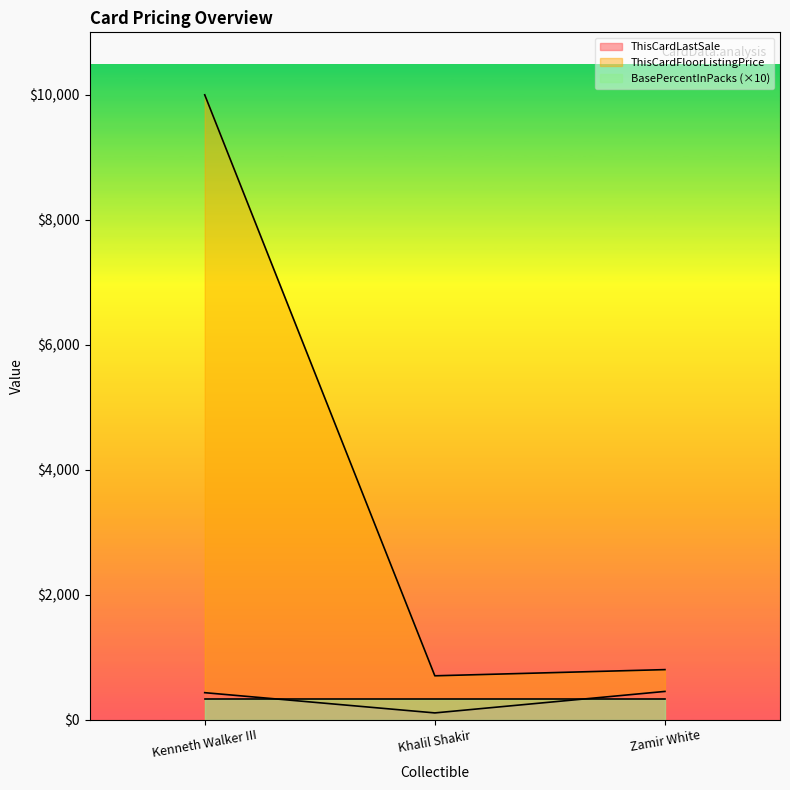

The ThisCardLastSale series shows 430.0 at Kenneth Walker III. True or false?

True